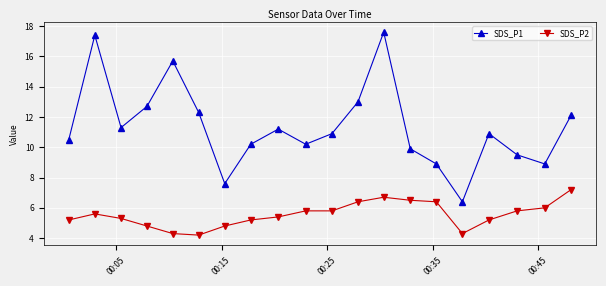

Which series has the largest range (max minus min)?

SDS_P1